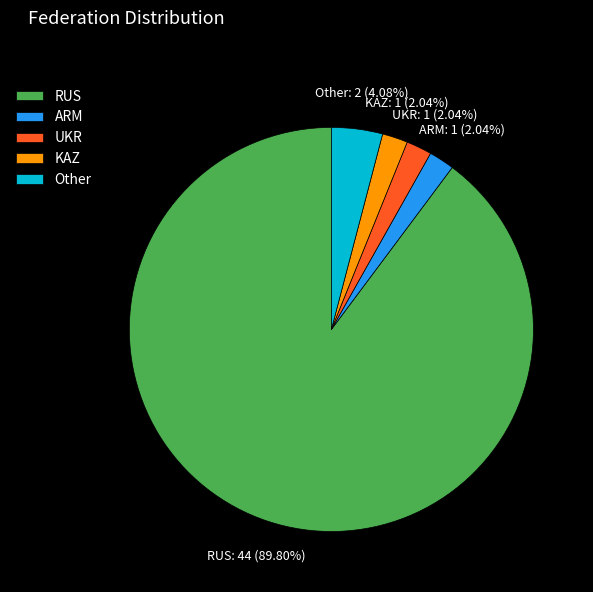

What is the ratio of the value at Other to the value at KAZ?

2.0